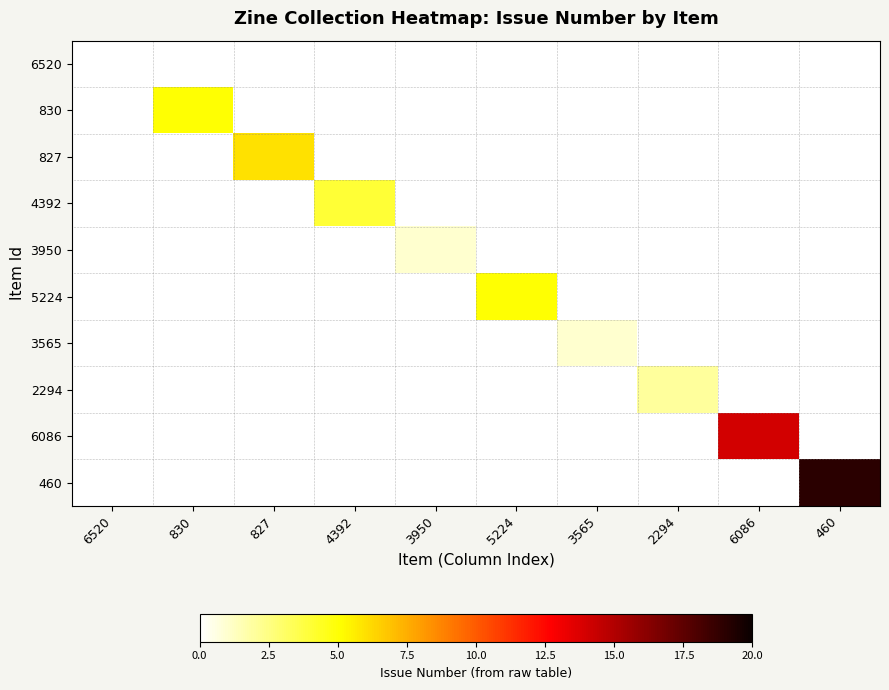

How many series are shown in this chart?

10